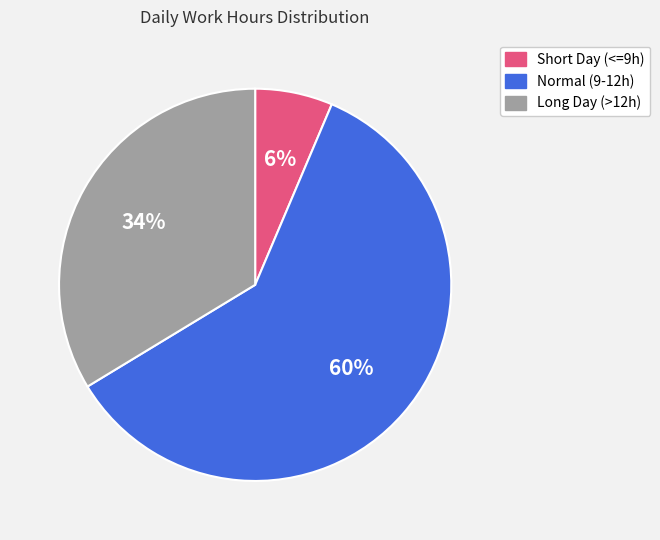

Is there any slice that represents more than half of the pie?

Yes